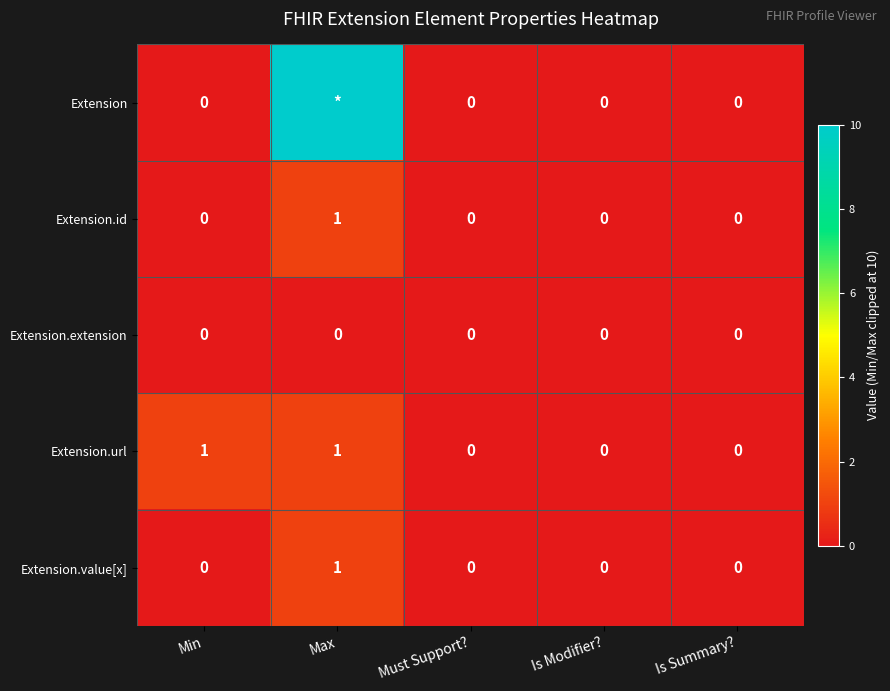

Between Min and Is Modifier?, which series saw the biggest shift?

Extension.url